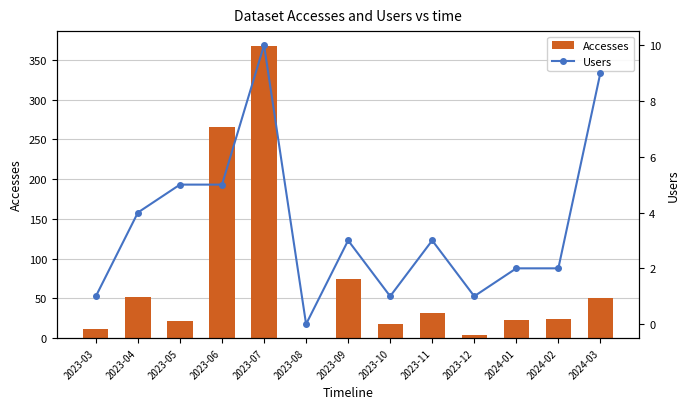

Rank the series by their average value, from lowest to highest.

Users, Accesses